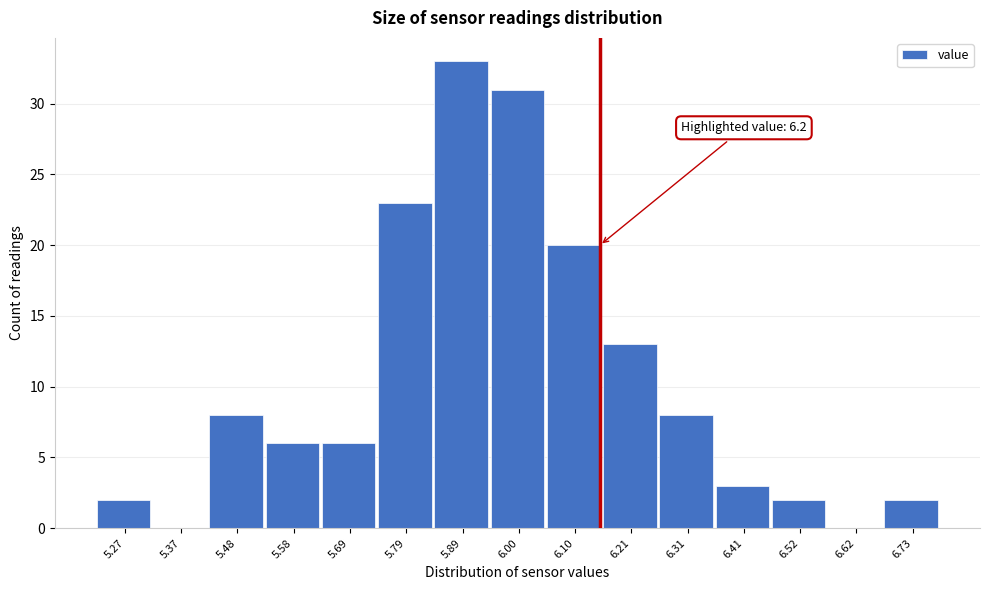

Reading left to right, list all the values displayed in this chart.

5.27=2	5.37=0	5.48=8	5.58=6	5.69=6	5.79=23	5.89=33	6.00=31	6.10=20	6.21=13	6.31=8	6.41=3	6.52=2	6.62=0	6.73=2